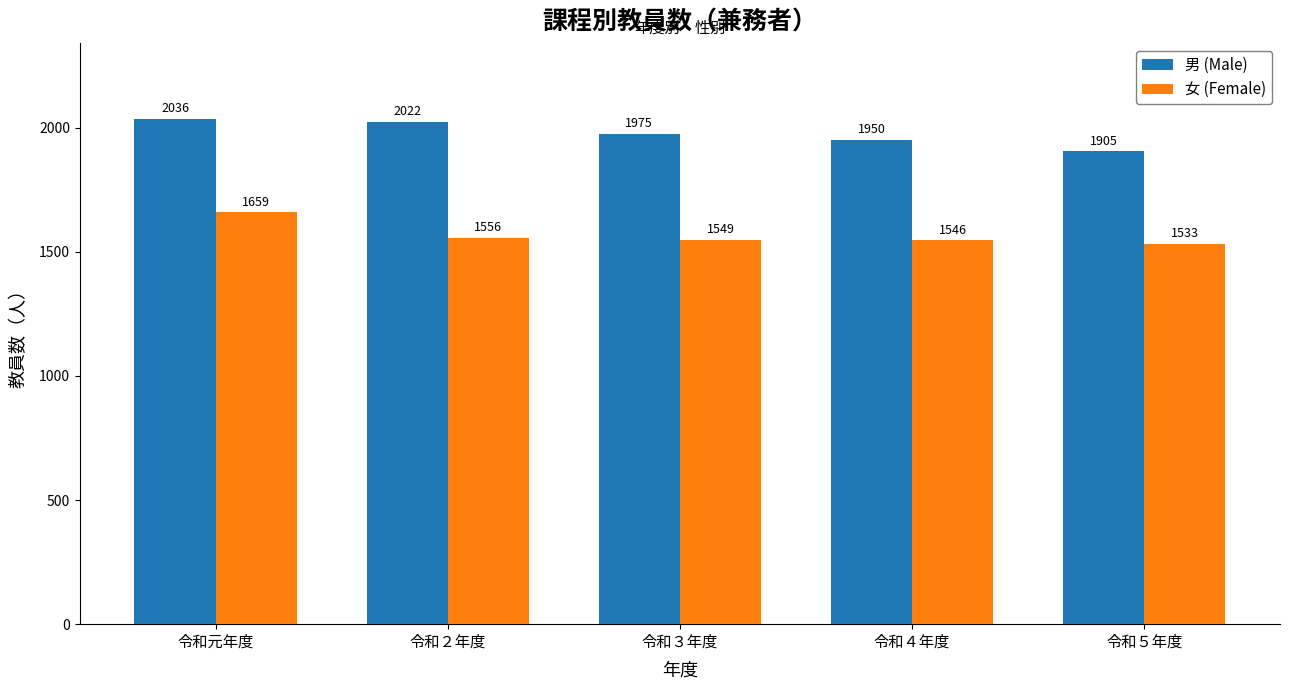

The value of 女 (Female) at 令和３年度 is 1549. True or false?

True